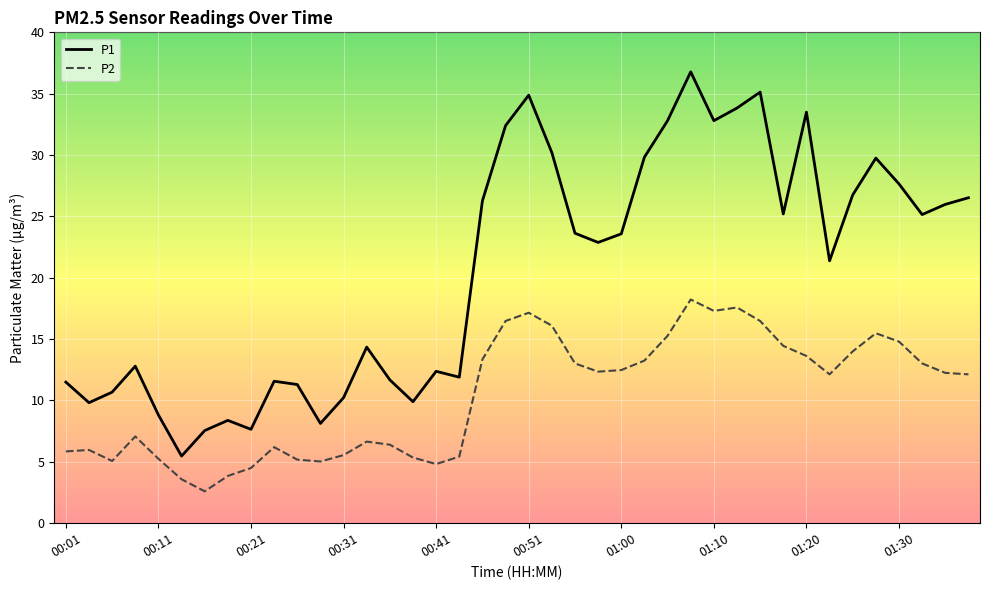

What is the difference between the maximum and minimum values in the P1 series?

31.3